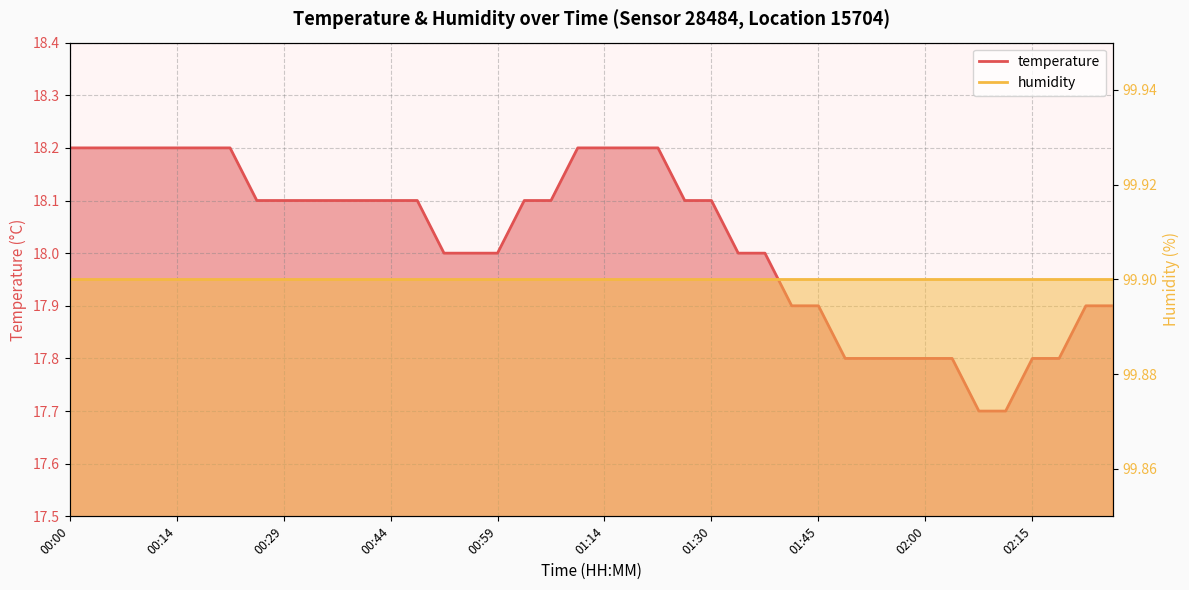

What position from the left is 01:07?

19